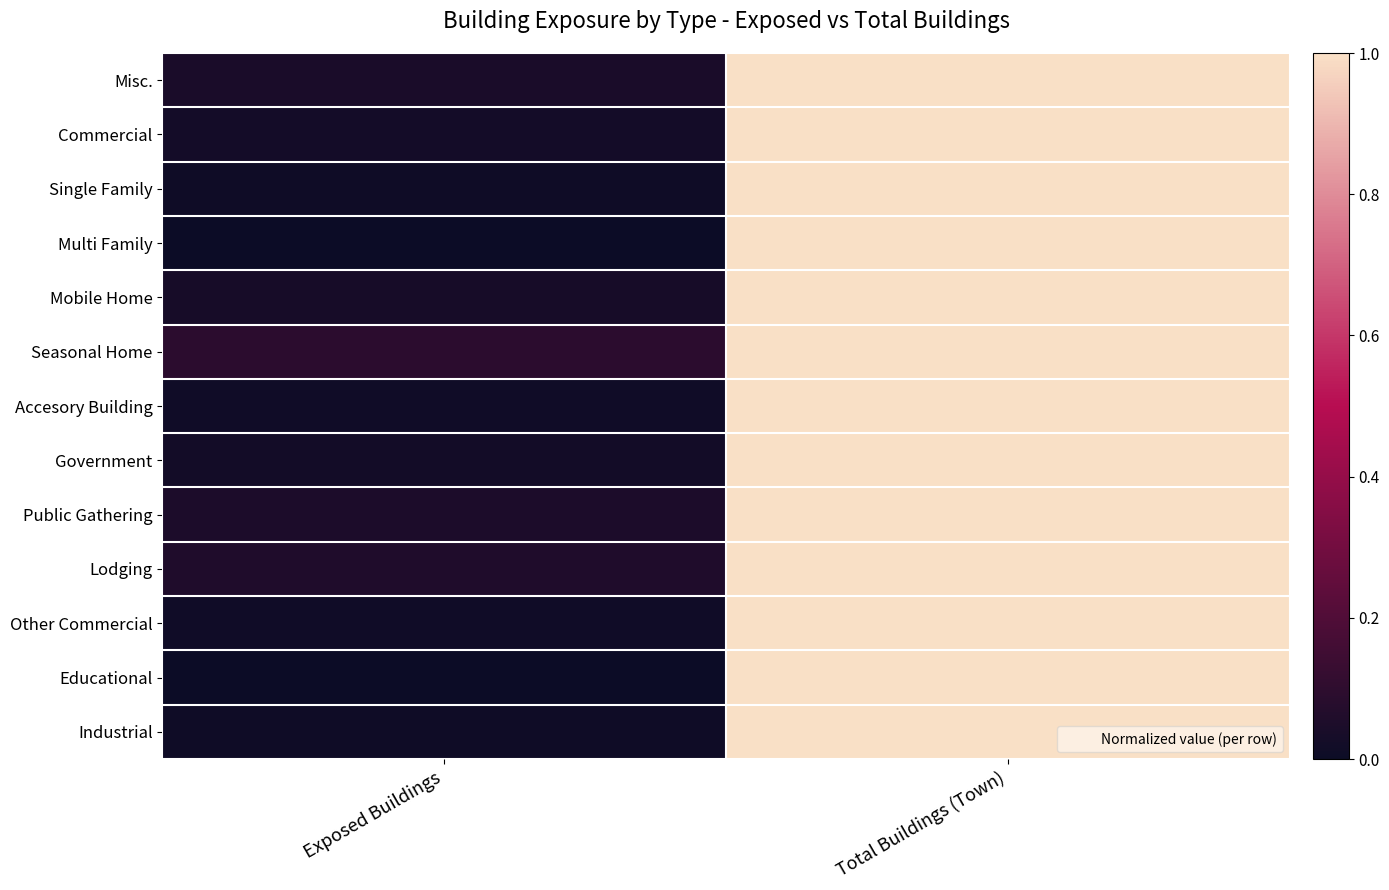

Reading right to left, what are all the values shown in this chart?

Misc.: Total Buildings (Town)=1.0	Exposed Buildings=0.0
Commercial: Total Buildings (Town)=1.0	Exposed Buildings=0.0
Single Family: Total Buildings (Town)=1.0	Exposed Buildings=0.0
Multi Family: Total Buildings (Town)=1.0	Exposed Buildings=0.0
Mobile Home: Total Buildings (Town)=1.0	Exposed Buildings=0.0
Seasonal Home: Total Buildings (Town)=1.0	Exposed Buildings=0.1
Accesory Building: Total Buildings (Town)=1.0	Exposed Buildings=0.0
Government: Total Buildings (Town)=1.0	Exposed Buildings=0.0
Public Gathering: Total Buildings (Town)=1.0	Exposed Buildings=0.0
Lodging: Total Buildings (Town)=1.0	Exposed Buildings=0.1
Other Commercial: Total Buildings (Town)=1.0	Exposed Buildings=0.0
Educational: Total Buildings (Town)=1.0	Exposed Buildings=0.0
Industrial: Total Buildings (Town)=1.0	Exposed Buildings=0.0